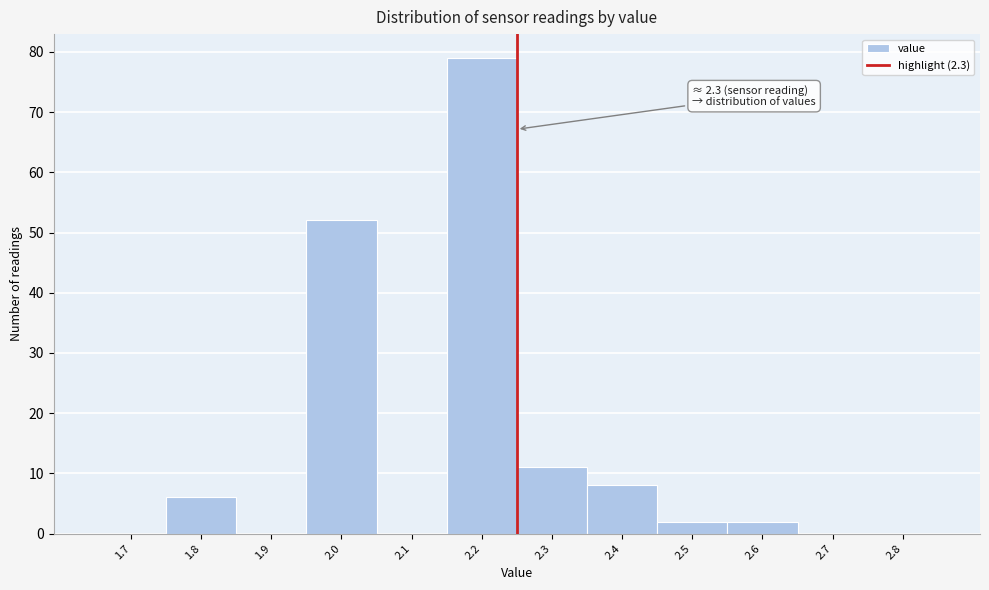

Reading right to left, extract all data points from this chart.

2.8=0	2.7=0	2.6=2	2.5=2	2.4=8	2.3=11	2.2=79	2.1=0	2.0=52	1.9=0	1.8=6	1.7=0